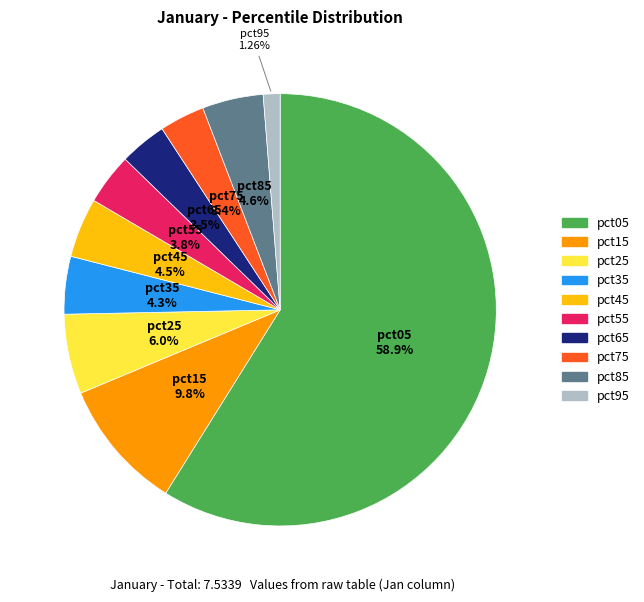

How many segments does this pie chart have?

10